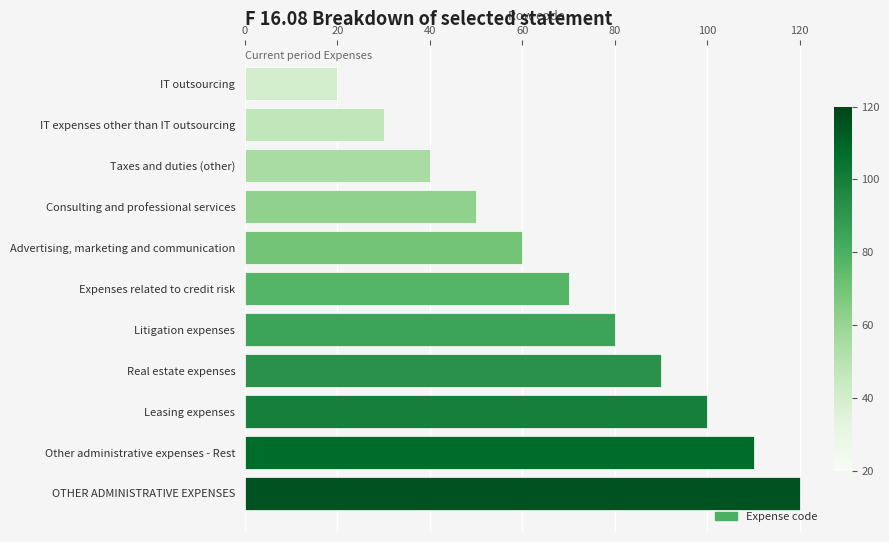

Reading top to bottom, list all the values displayed in this chart.

IT outsourcing=20	IT expenses other than IT outsourcing=30	Taxes and duties (other)=40	Consulting and professional services=50	Advertising, marketing and communication=60	Expenses related to credit risk=70	Litigation expenses=80	Real estate expenses=90	Leasing expenses=100	Other administrative expenses - Rest=110	OTHER ADMINISTRATIVE EXPENSES=120